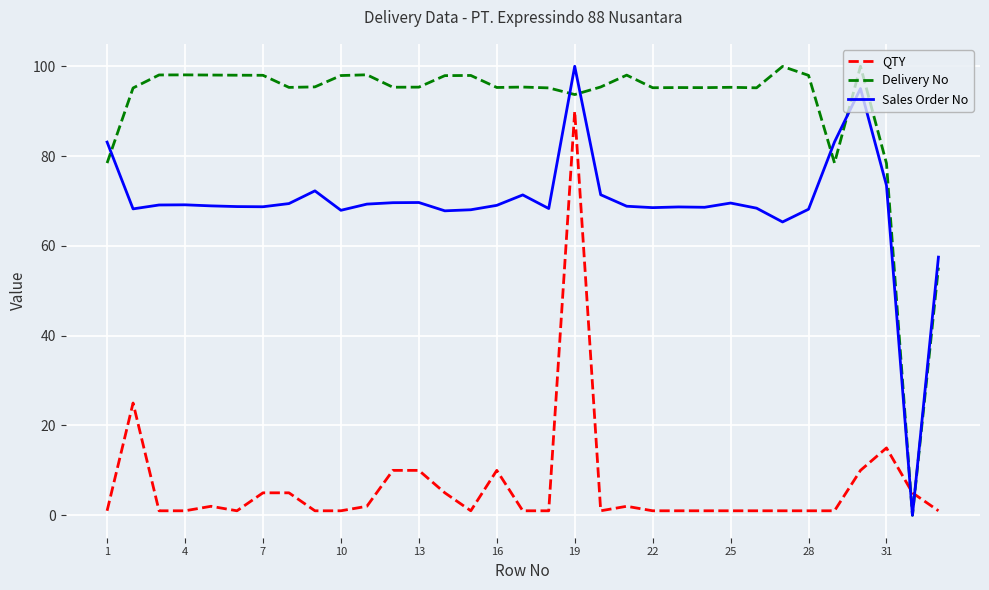

What is the maximum value for QTY?

90.0